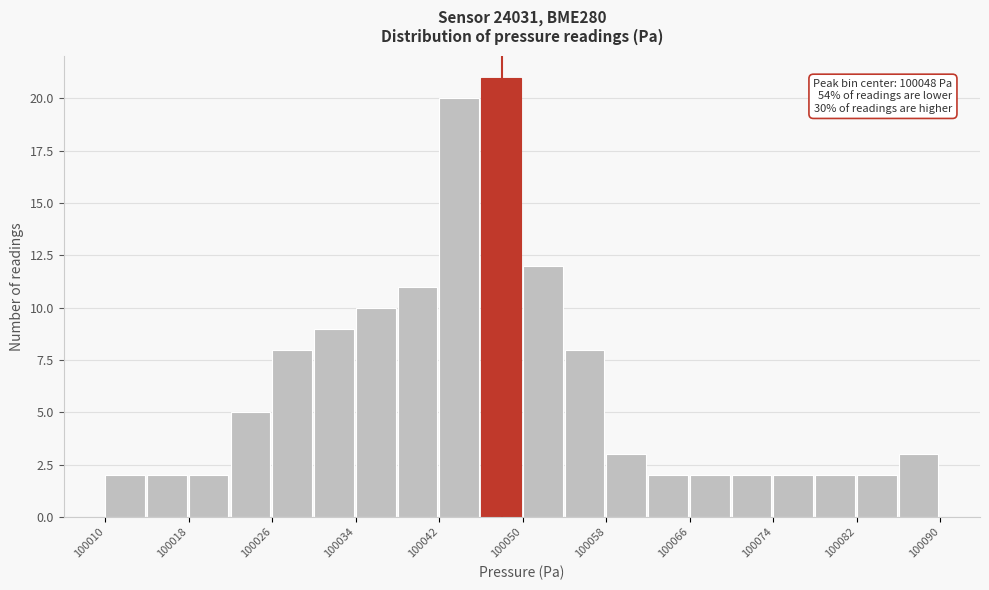

Which range on the x-axis has the tallest bar?

100046 to 100050